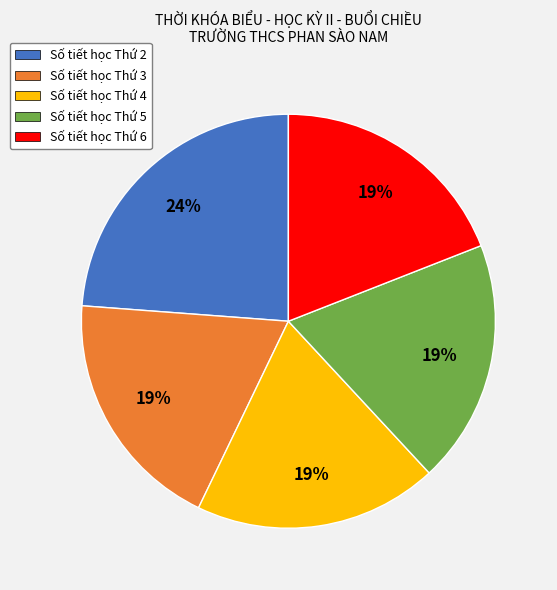

Count the number of slices in the pie.

5